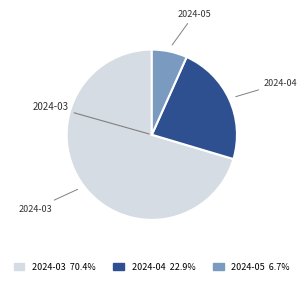

Which has a higher value, 2024-05 or 2024-04?

2024-04